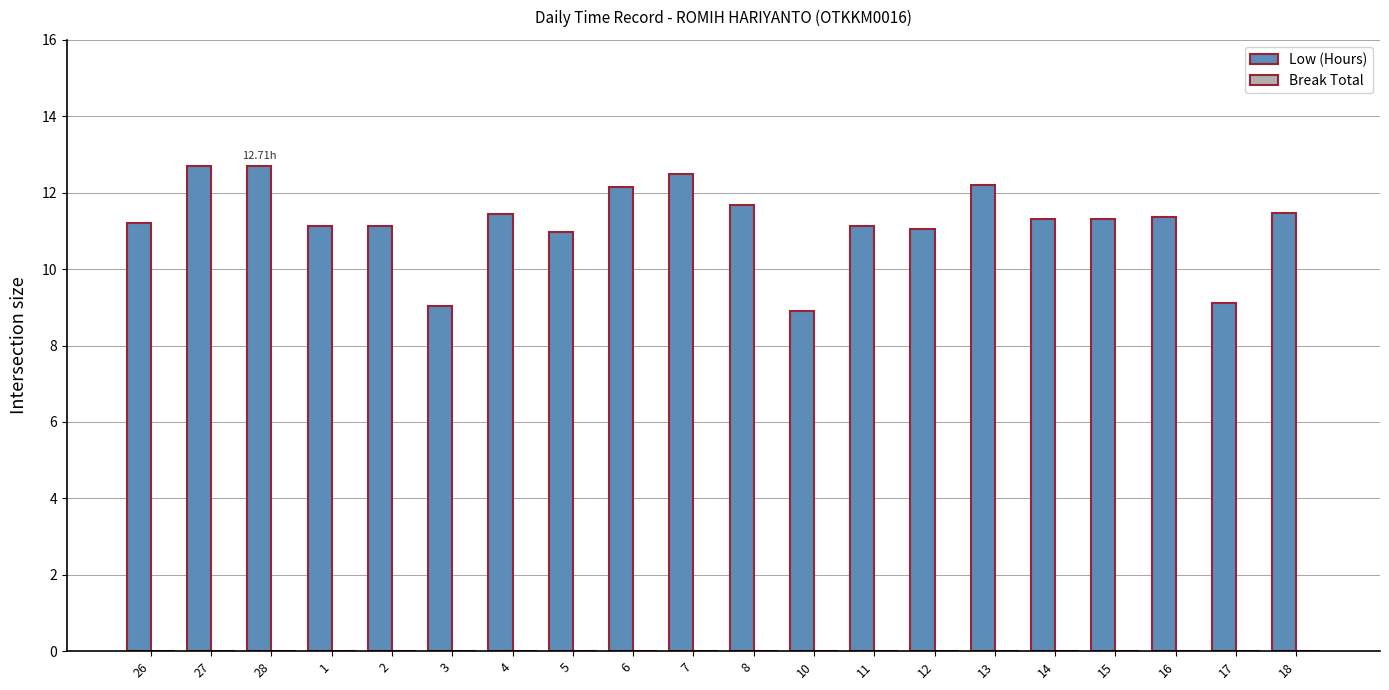

What is the ratio of the value at 2 to the value at 28?

0.9